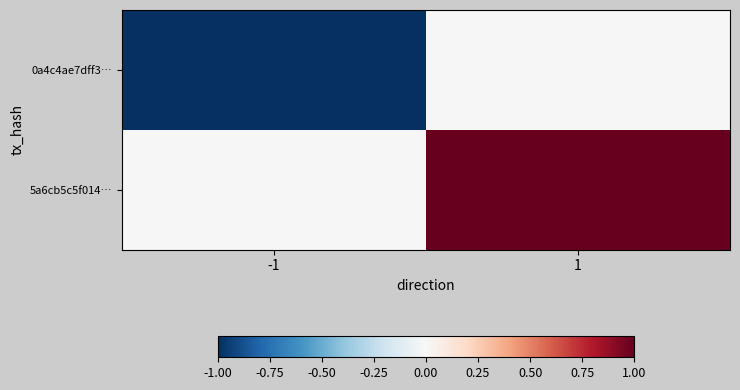

At how many categories does at least one series exceed 0?

1